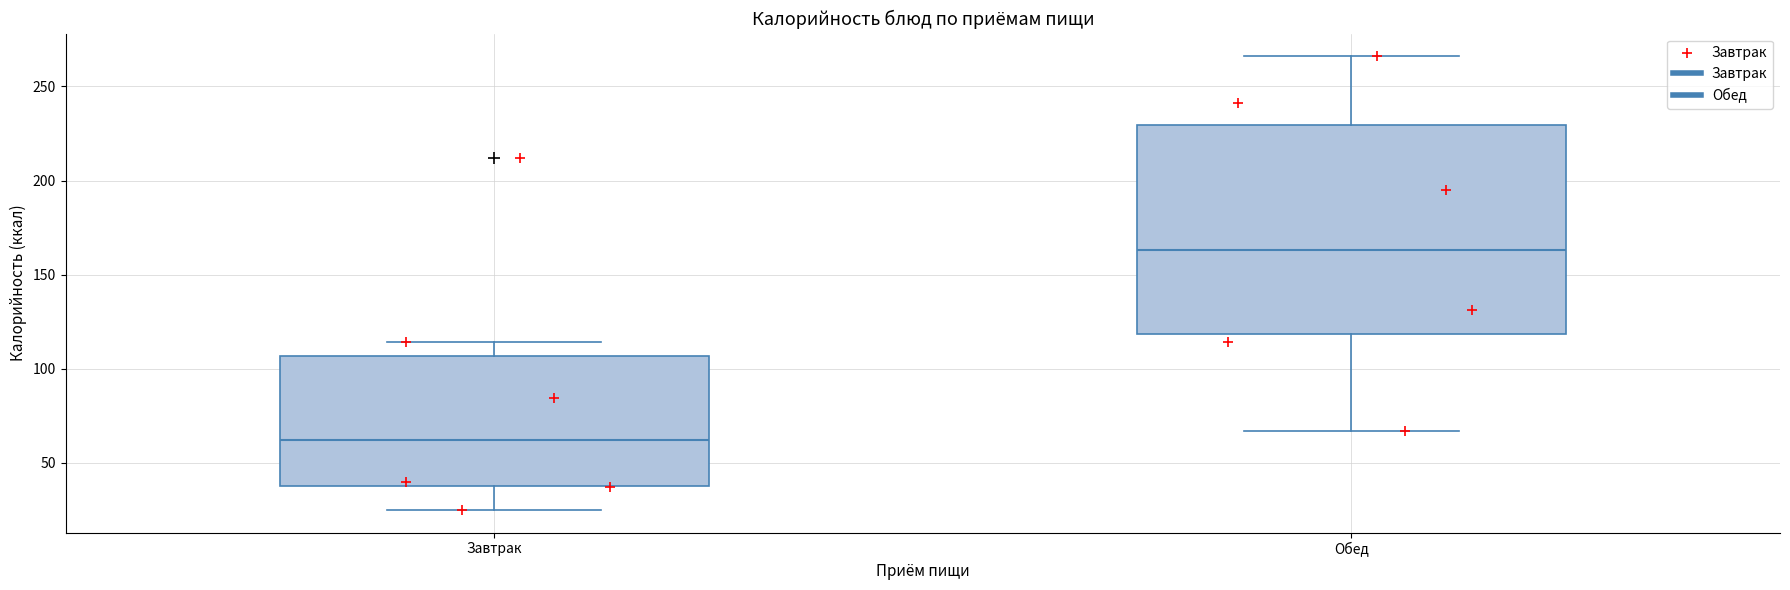

Which box's median line is the highest?

Обед